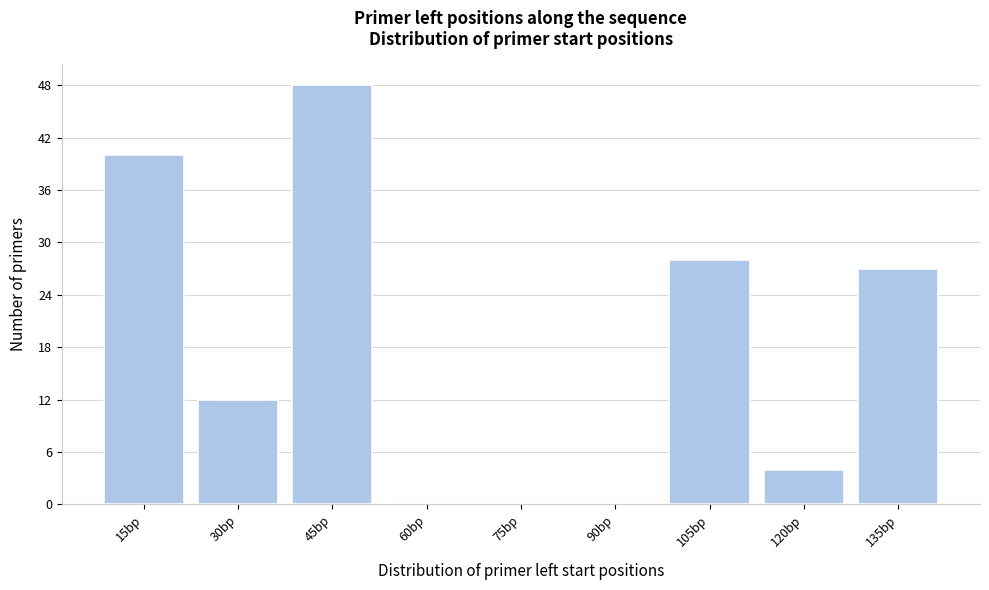

Reading left to right, what are all the values shown in this chart?

15bp=40	30bp=12	45bp=48	60bp=0	75bp=0	90bp=0	105bp=28	120bp=4	135bp=27